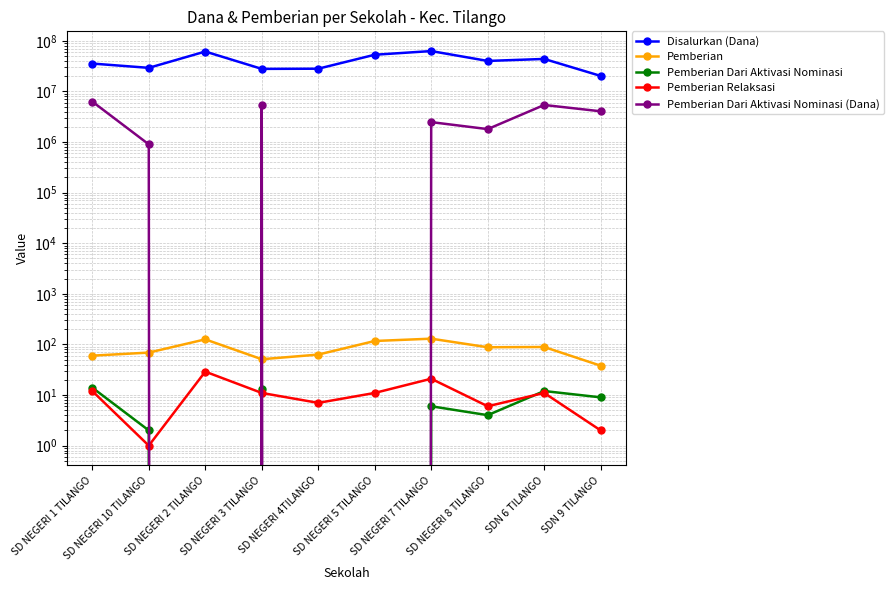

Which category has the lowest value in the Pemberian series?

SDN 9 TILANGO